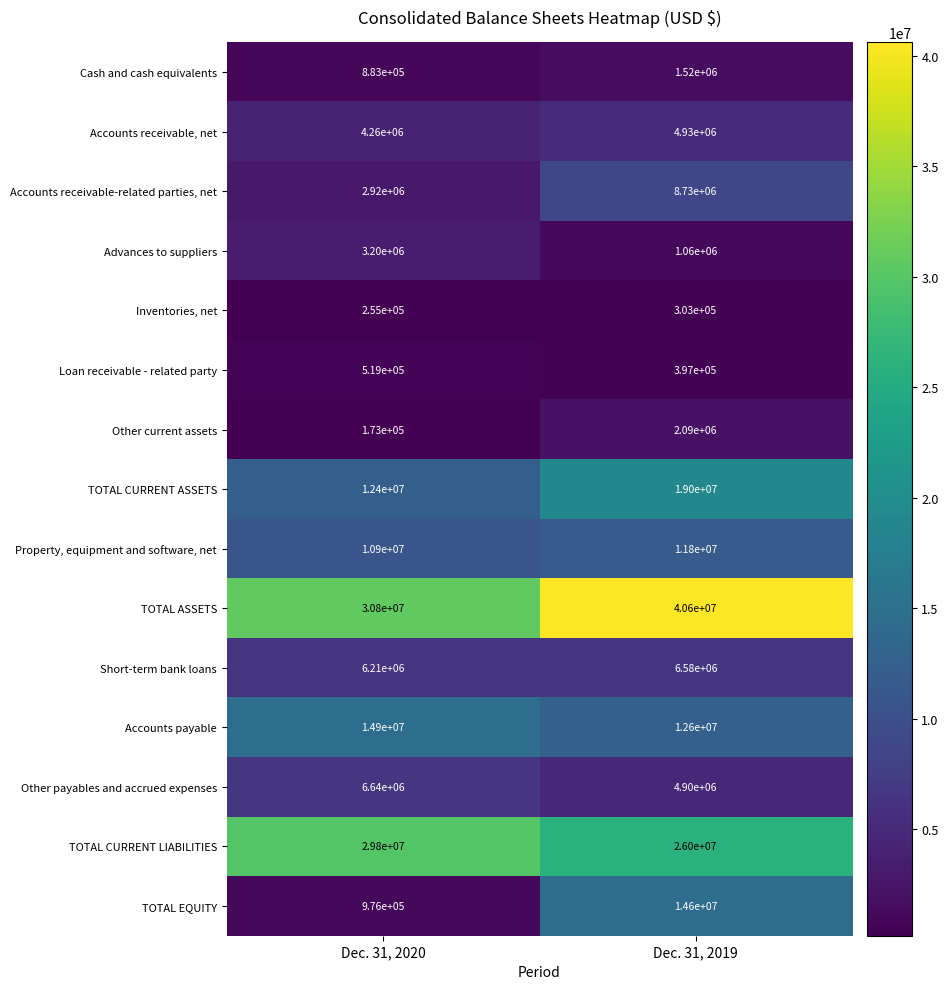

Which series has the widest spread of values?

TOTAL EQUITY